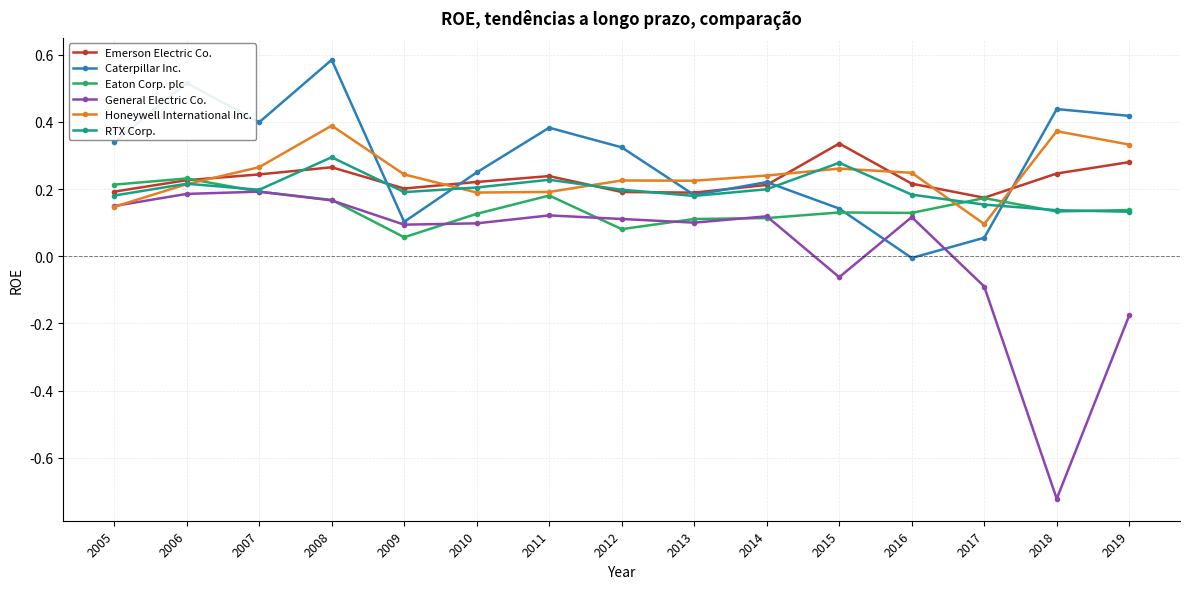

Which category has the highest value in the Caterpillar Inc. series?

2008